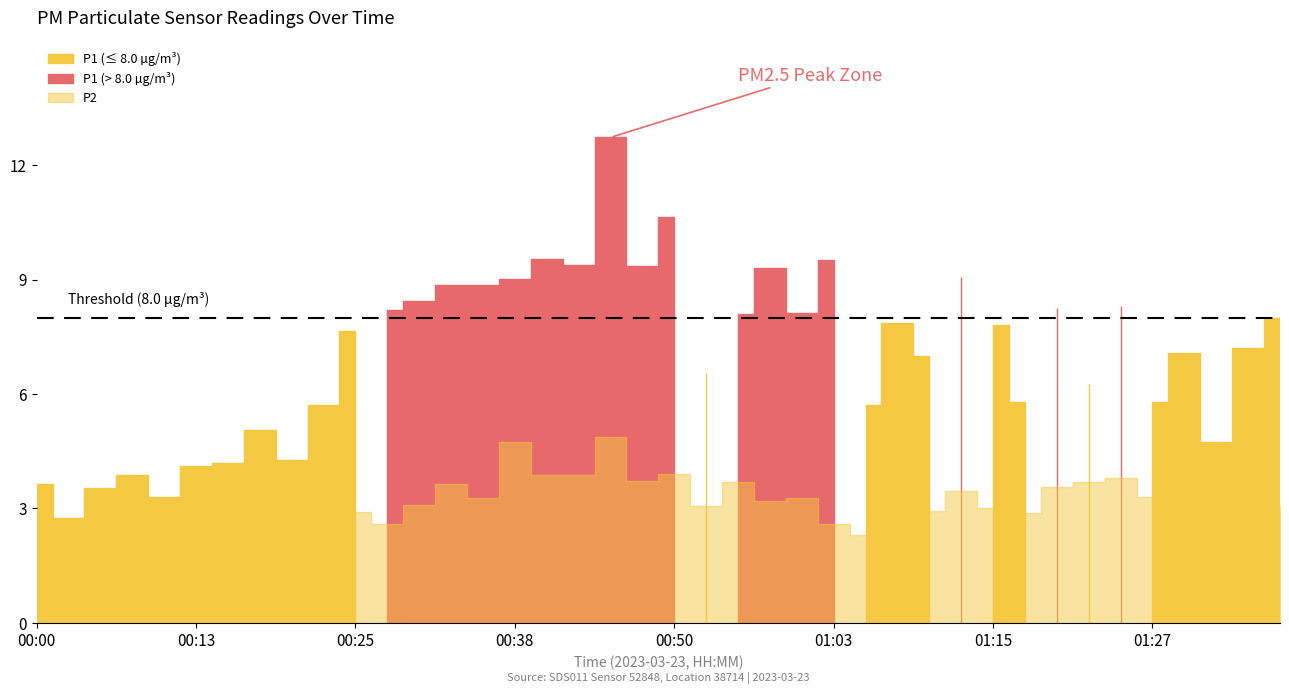

Is it true that P2 equals 1.8 at 01:00?

False